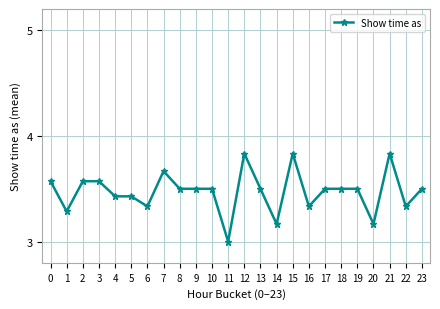

True or false: the data has more than 1 interior local peaks.

True